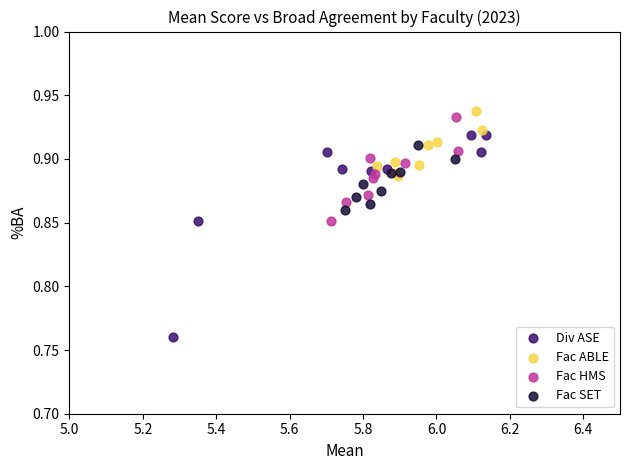

Which series reaches the minimum Y coordinate?

Div ASE